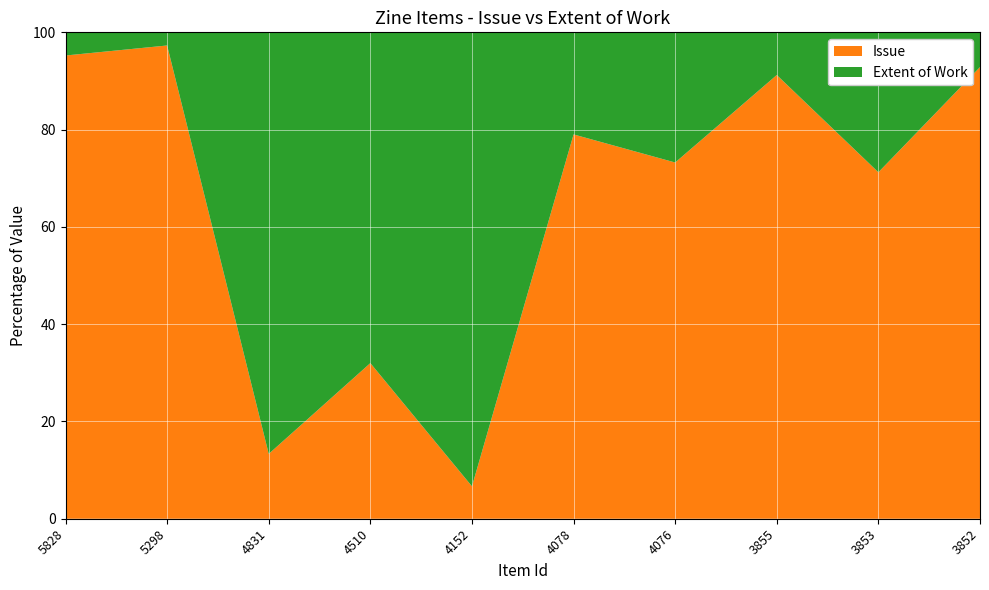

Reading left to right, list all the values displayed in this chart.

Issue: 40	36	4	16	16	64	52	104	104	104
Extent of Work: 2	1	26	34	224	17	19	10	42	8